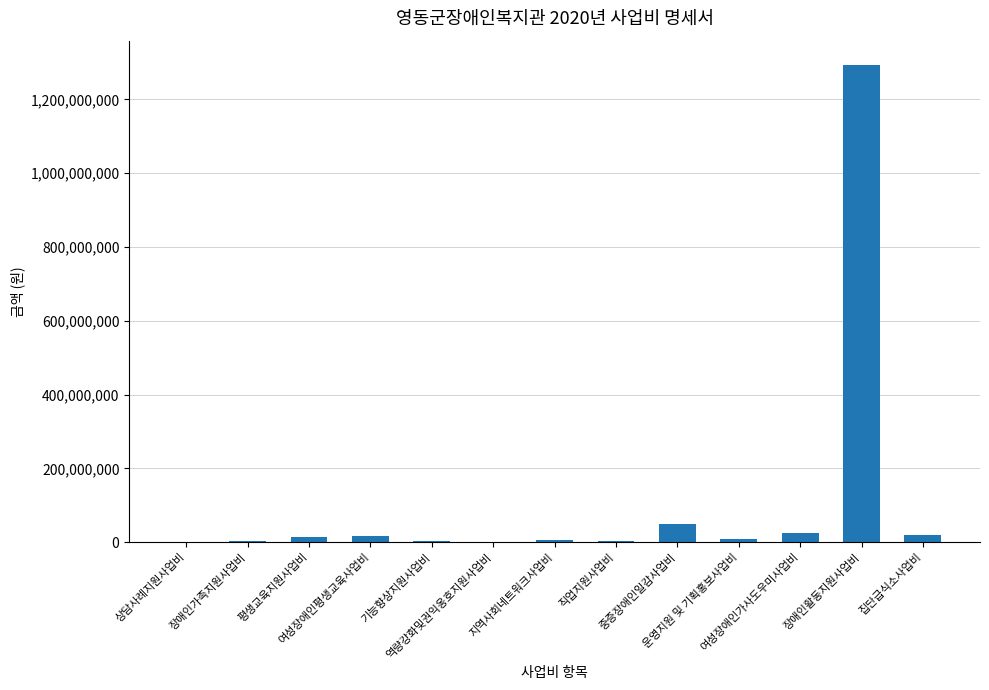

What is the greatest value displayed?

1294319166